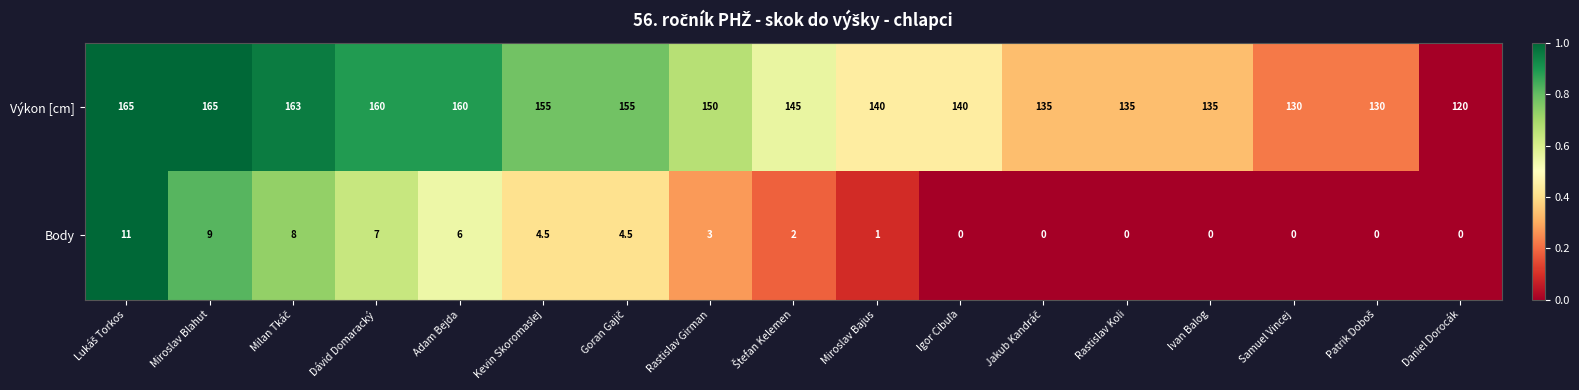

Rank the series at Rastislav Girman from highest to lowest value.

Výkon [cm], Body